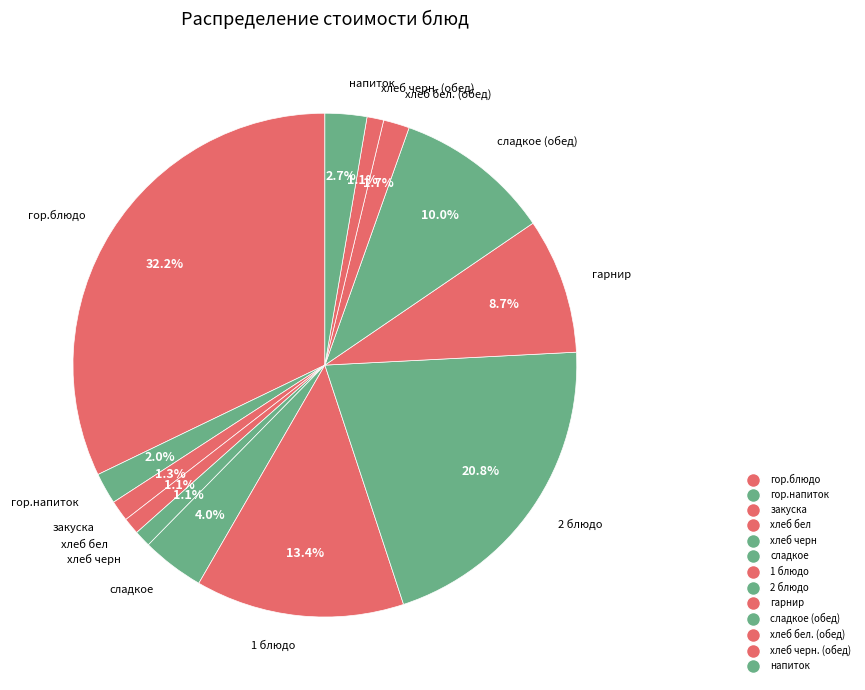

Is there any slice that represents more than half of the pie?

No